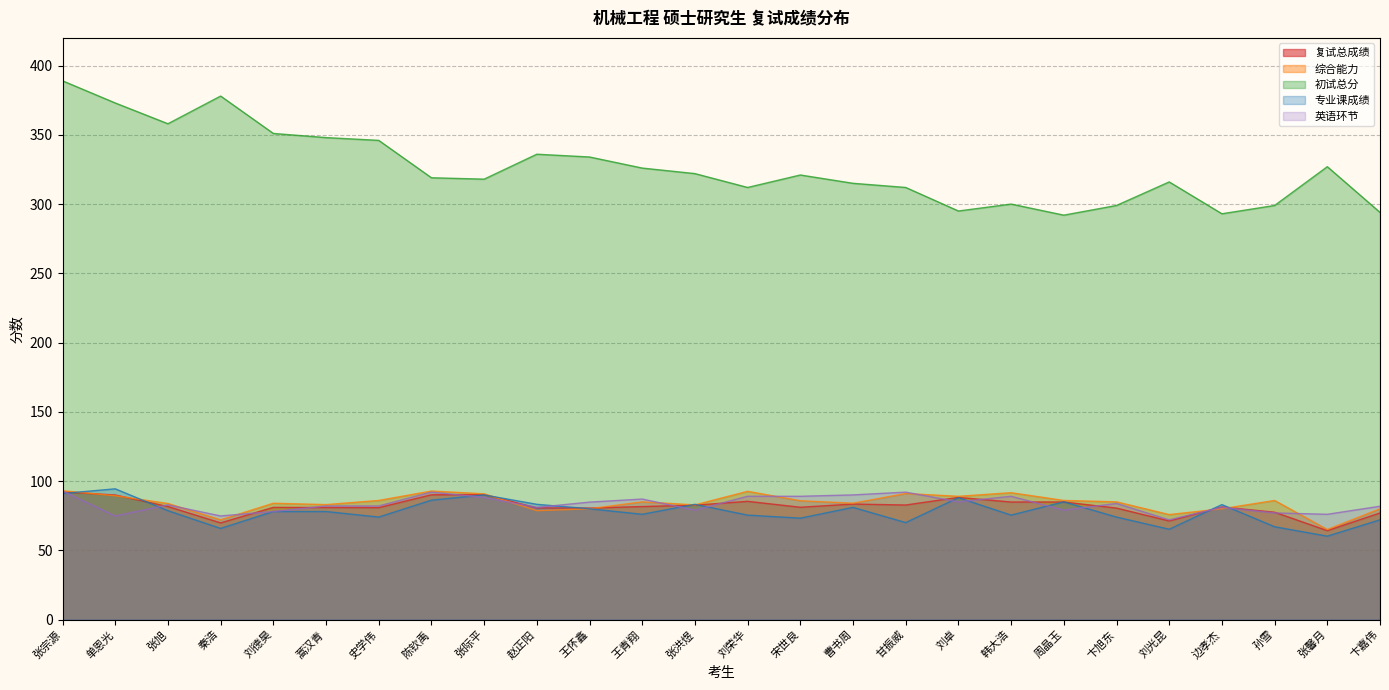

Which series has the largest range (max minus min)?

初试总分